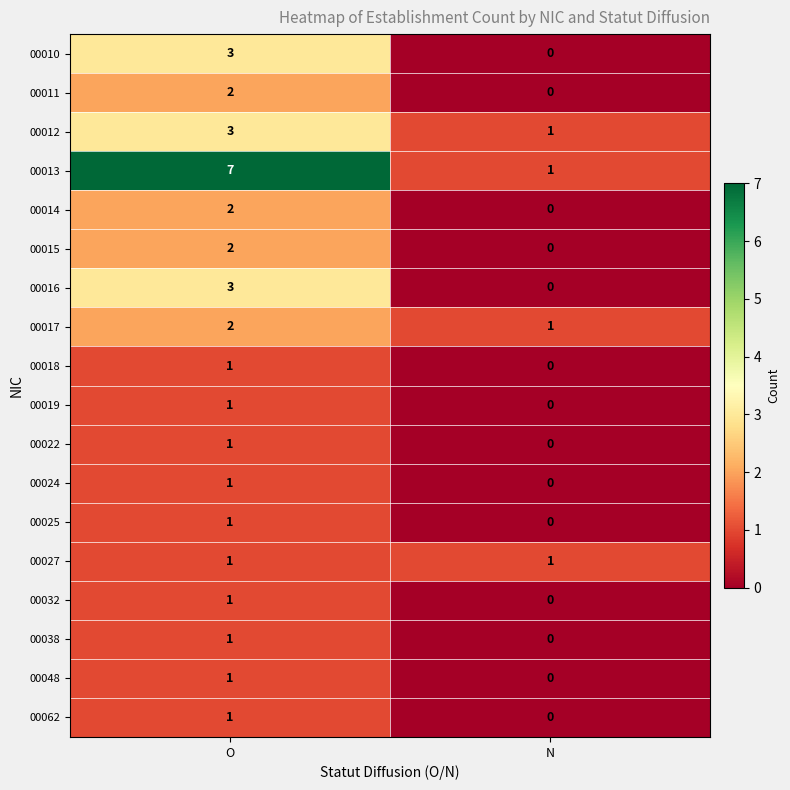

Is it true that 00024 equals 0 at N?

True